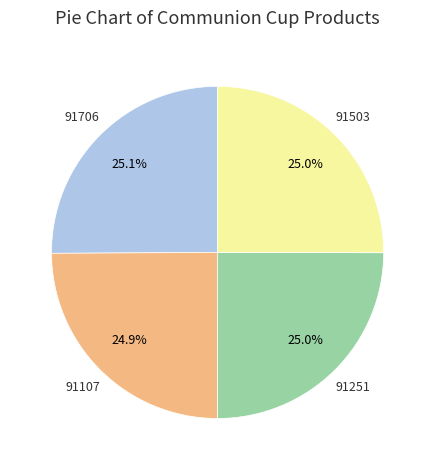

Is there any slice that represents more than half of the pie?

No